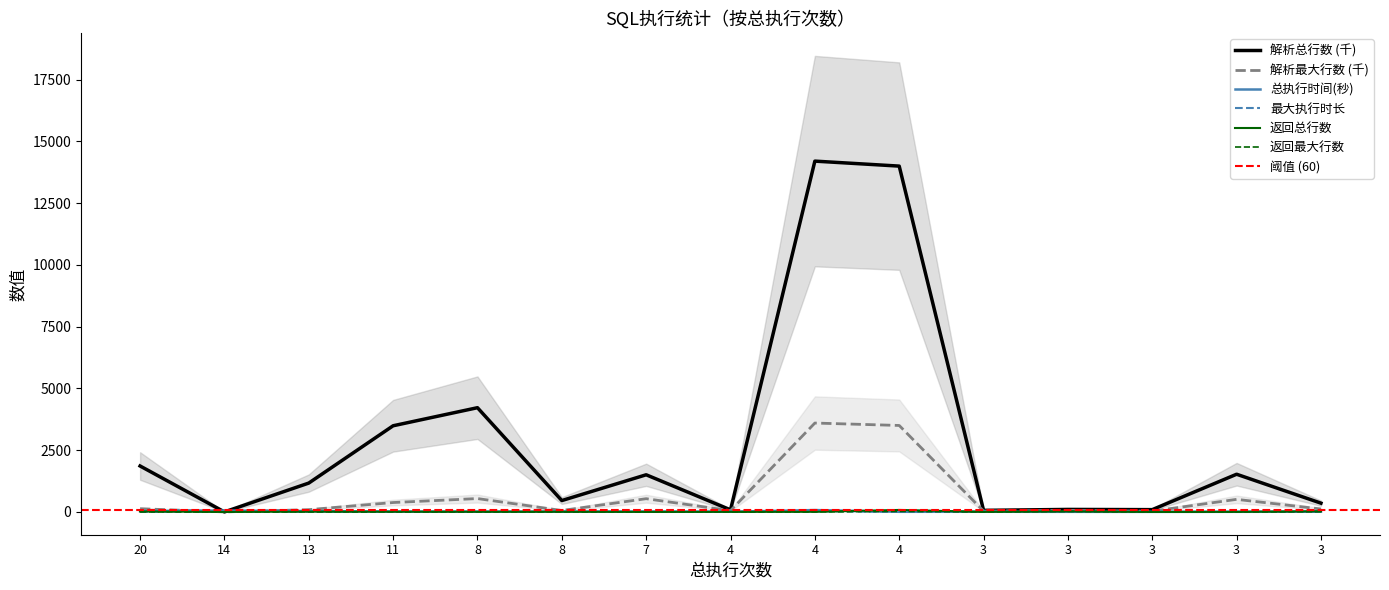

Which series changed the most between 4 and 4?

解析总行数